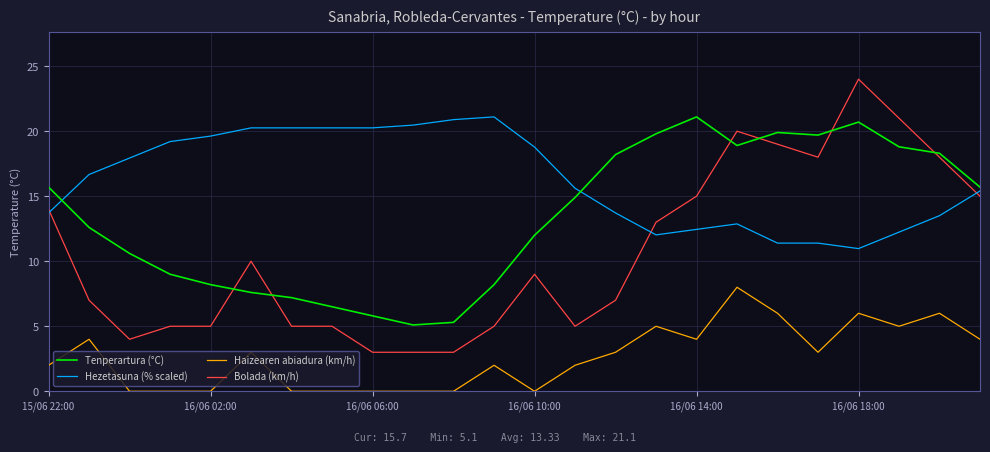

Which series has the largest total across all categories?

Hezetasuna (% scaled)